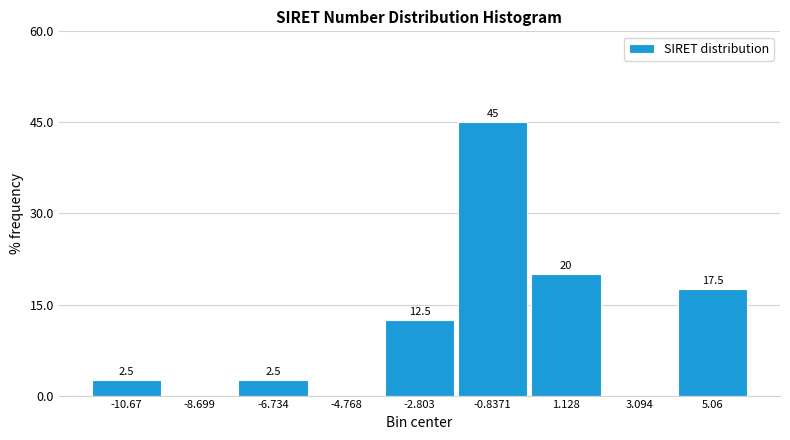

Reading left to right, extract all data points from this chart.

-10.67=2.5	-8.699=0.0	-6.734=2.5	-4.768=0.0	-2.803=12.5	-0.8371=45.0	1.128=20.0	3.094=0.0	5.06=17.5